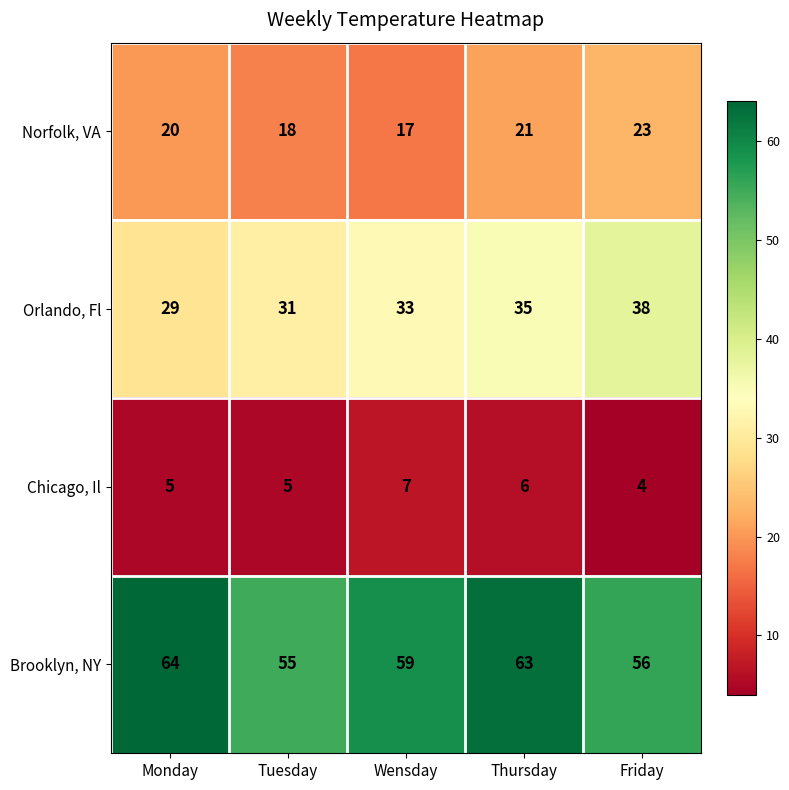

Which series changed the most between Monday and Wensday?

Brooklyn, NY